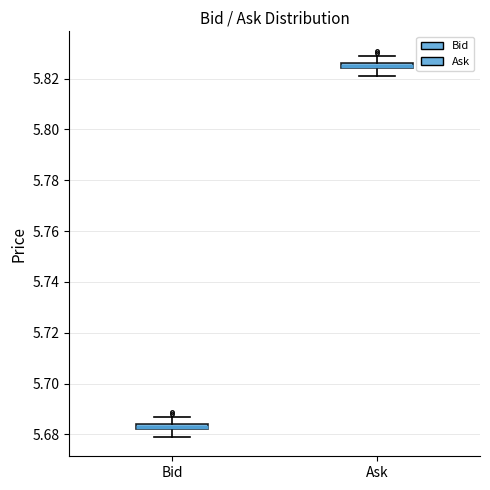

Which box's median line is the highest?

Ask